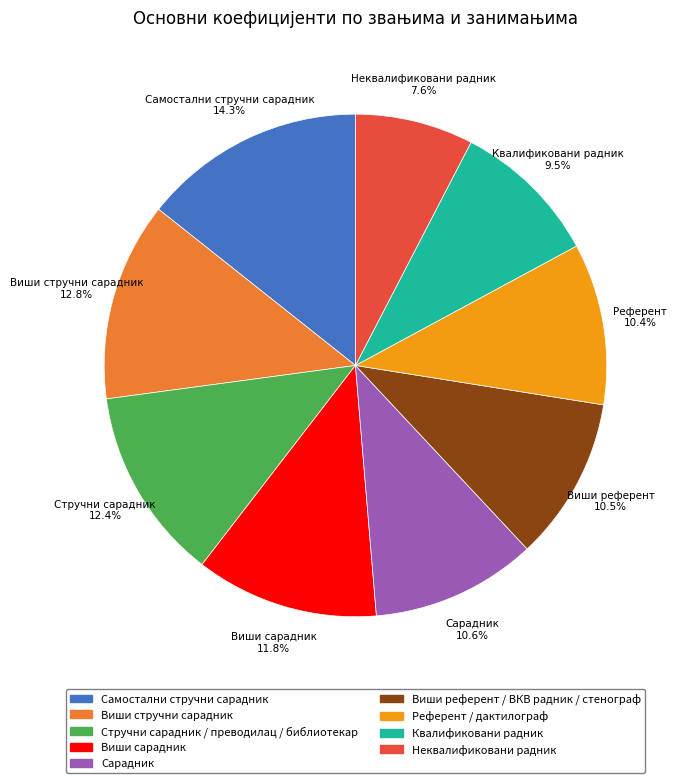

To the nearest percent, what percentage of the pie is Стручни сарадник / преводилац / библиотекар?

12%